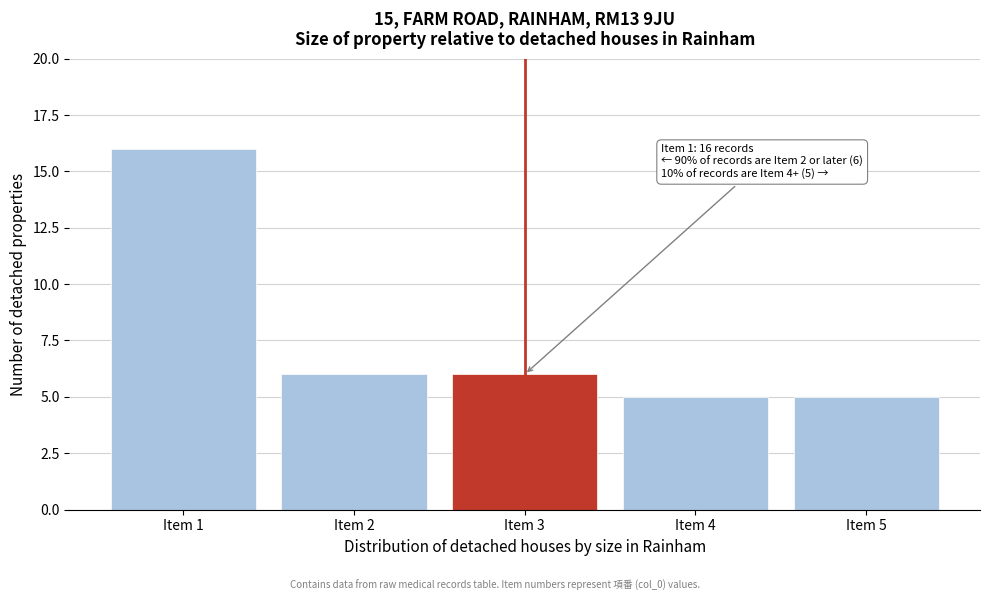

Reading left to right, list all the values displayed in this chart.

16	6	6	5	5